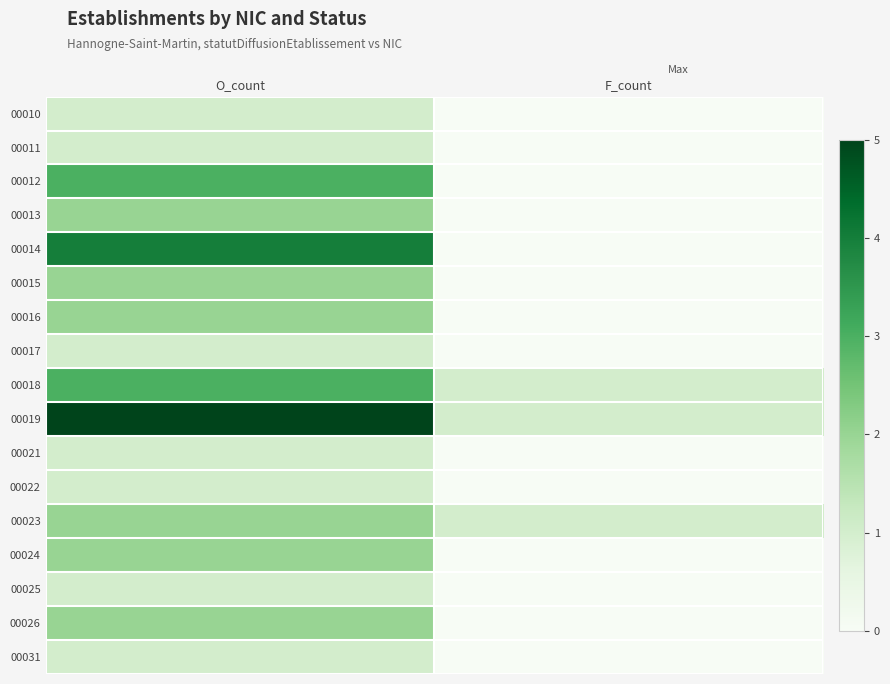

At which category is the sum across all series the highest?

O_count